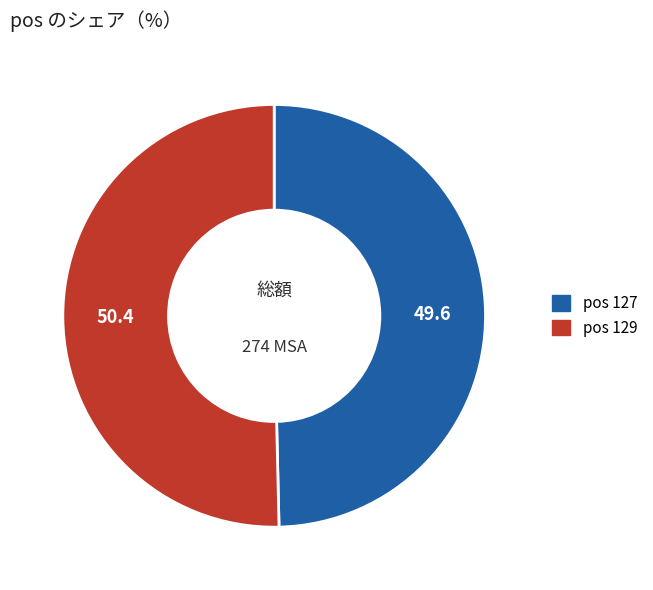

Is there any slice that represents more than half of the pie?

Yes